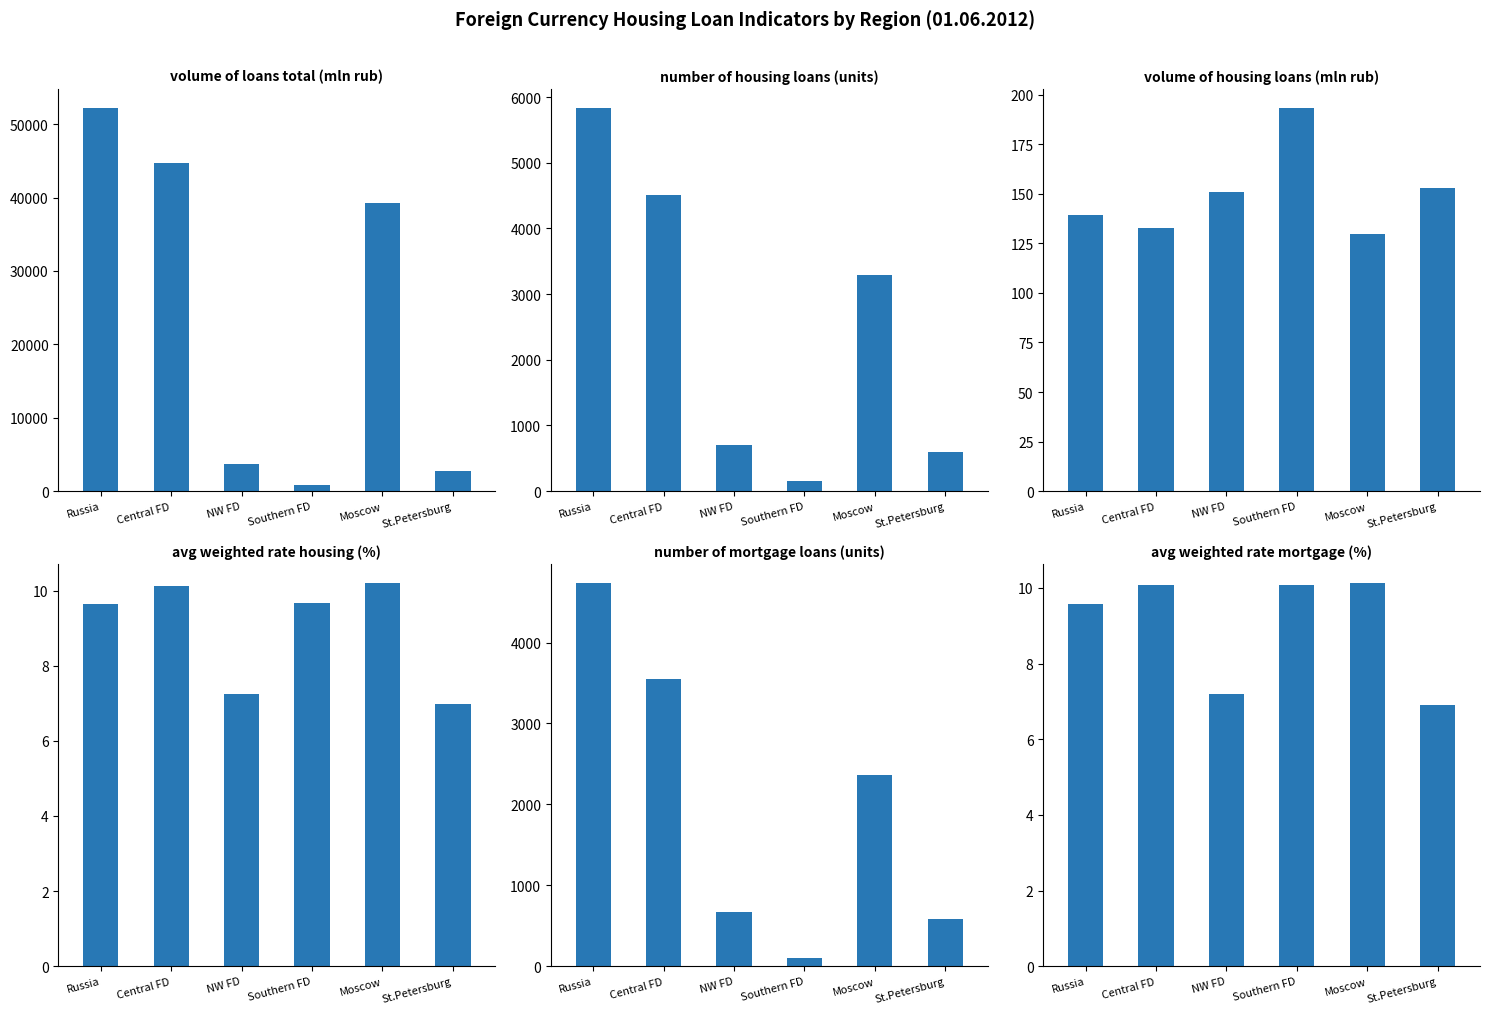

What is the difference between the maximum and minimum values in the avg weighted rate mortgage (%) series?

3.2